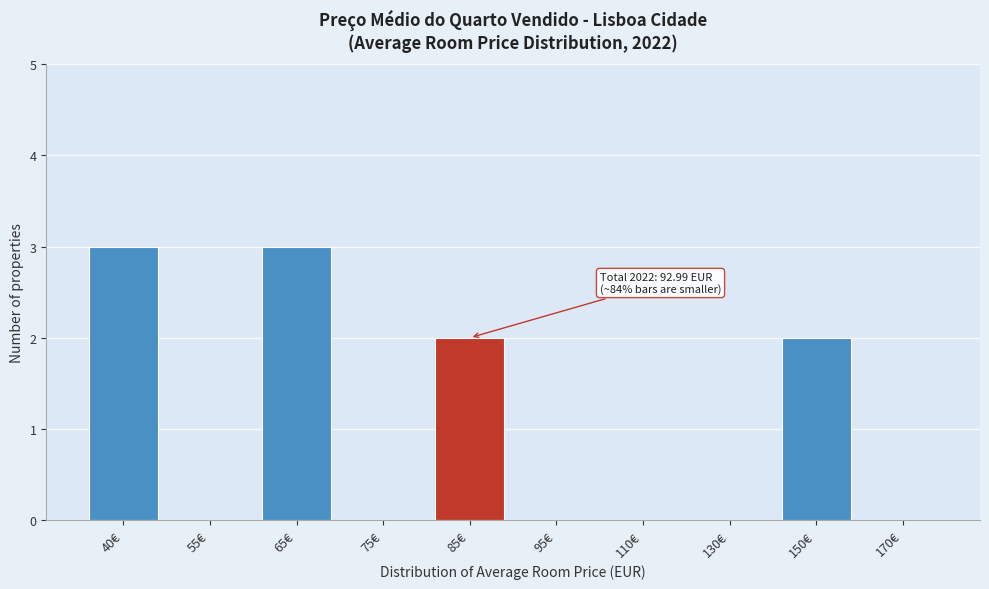

Reading left to right, transcribe all the data shown in this chart.

40€=3	55€=0	65€=3	75€=0	85€=2	95€=0	110€=0	130€=0	150€=2	170€=0